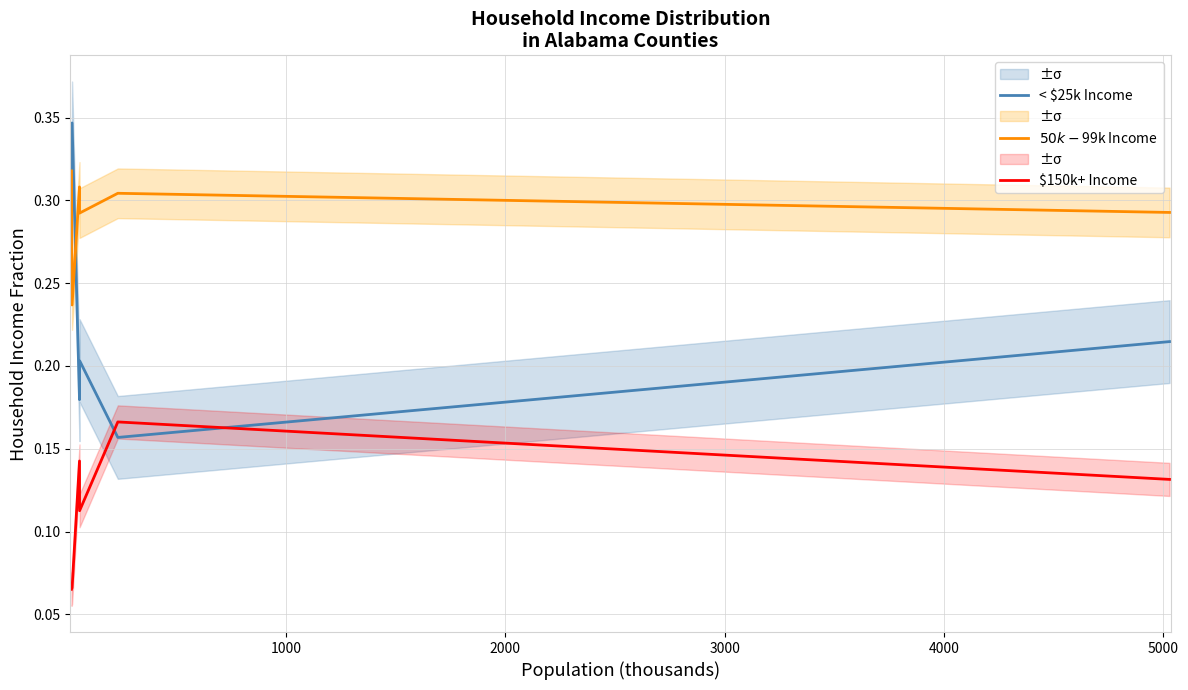

What is the value of the $50k-$99k Income point at the 2nd from the left?

0.2